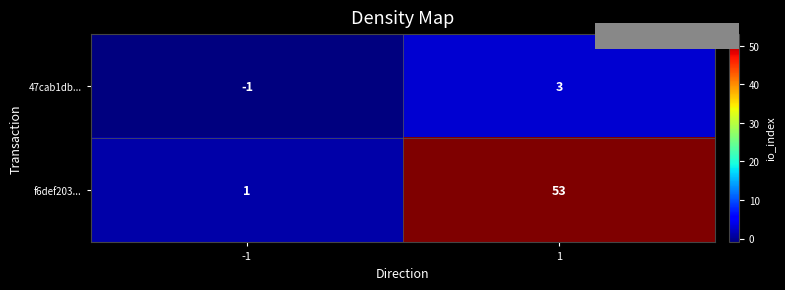

At how many categories does at least one series exceed 49?

1